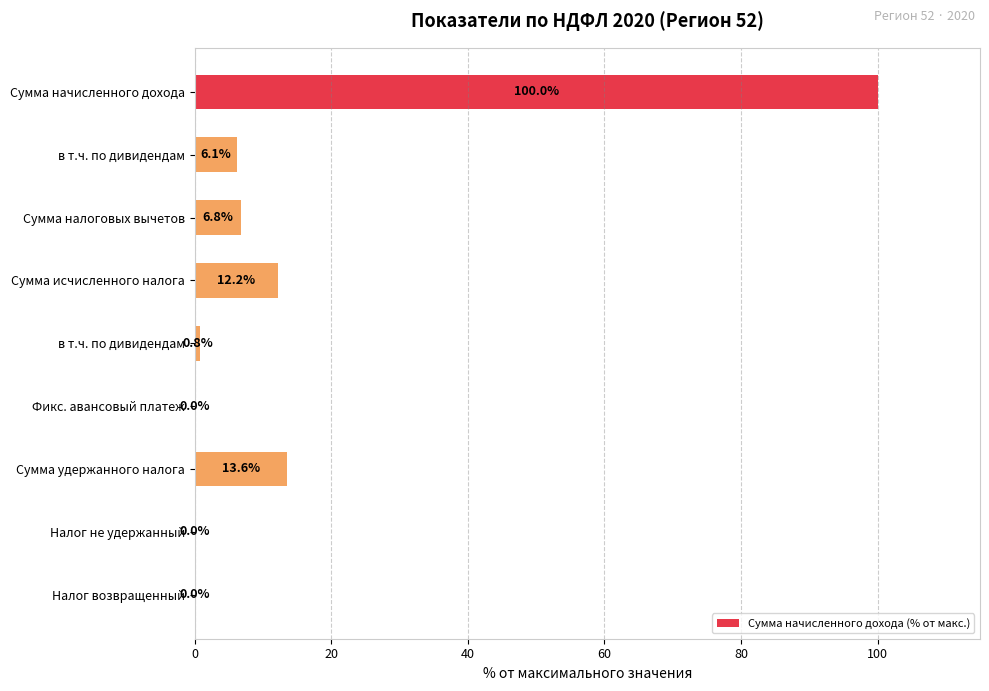

Are the bars horizontal?

Yes